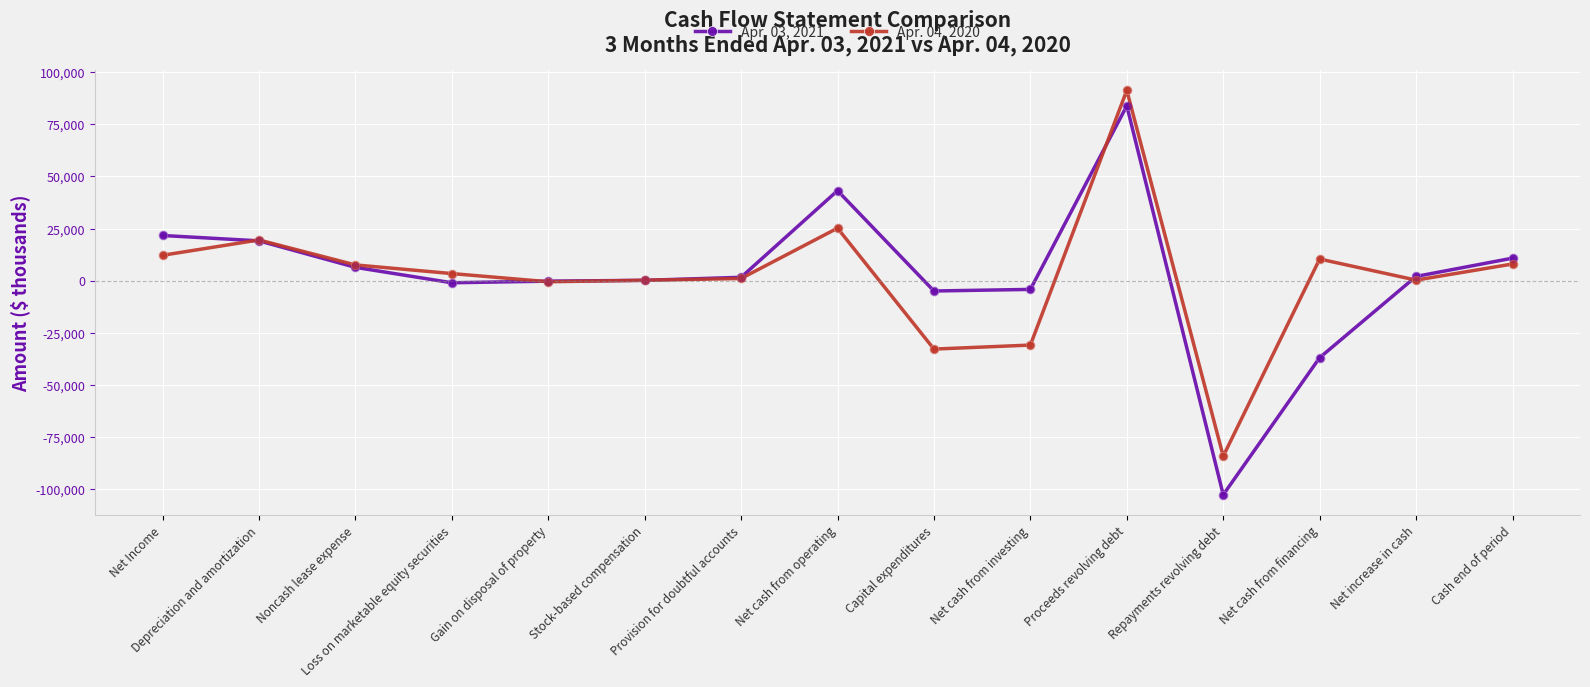

Is the value of Apr. 03, 2021 at Provision for doubtful accounts greater than the value of Apr. 04, 2020 at Net Income?

No